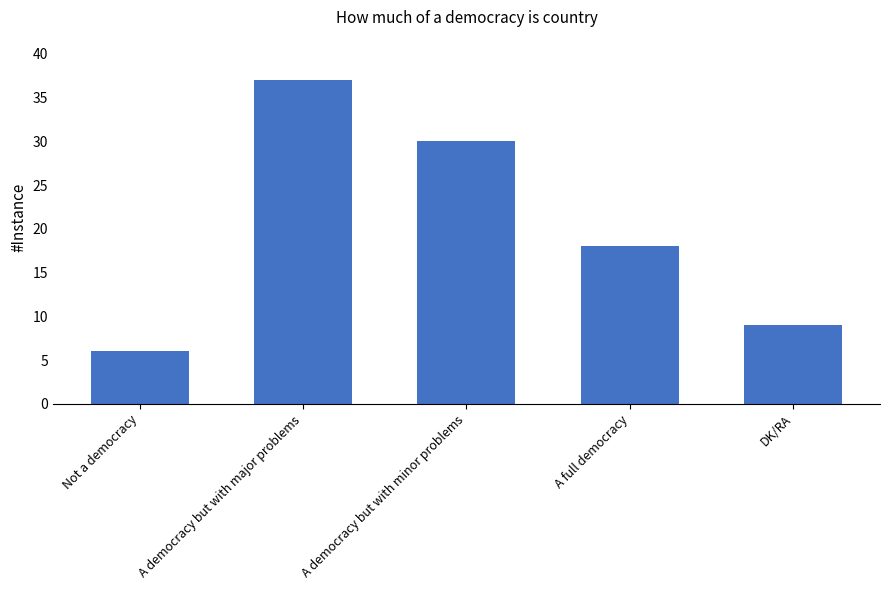

At which label does the data first exceed 18?

A democracy but with major problems